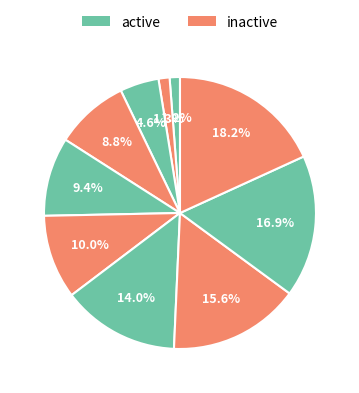

How many slices are in this pie chart?

10